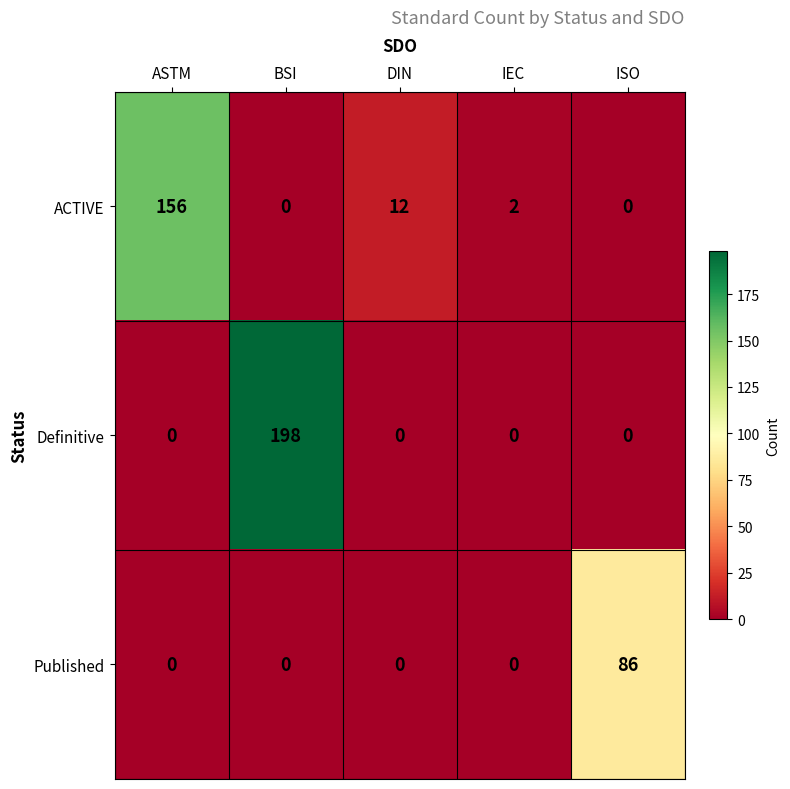

What is the total value across all series at ASTM?

156